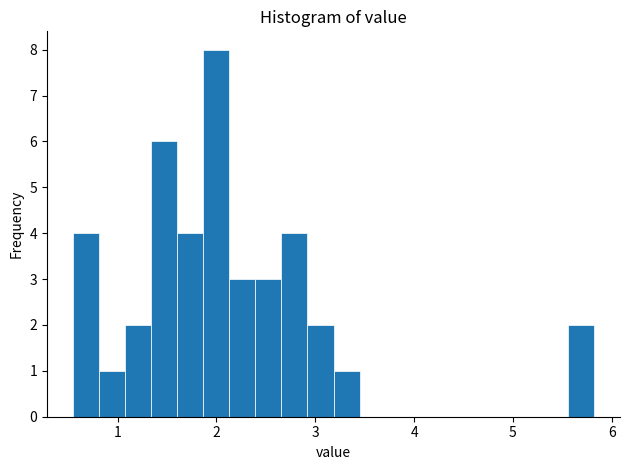

Around what value on the x-axis is the tallest bar? Give the approximate position of its centre, as read against the axis.

2.0